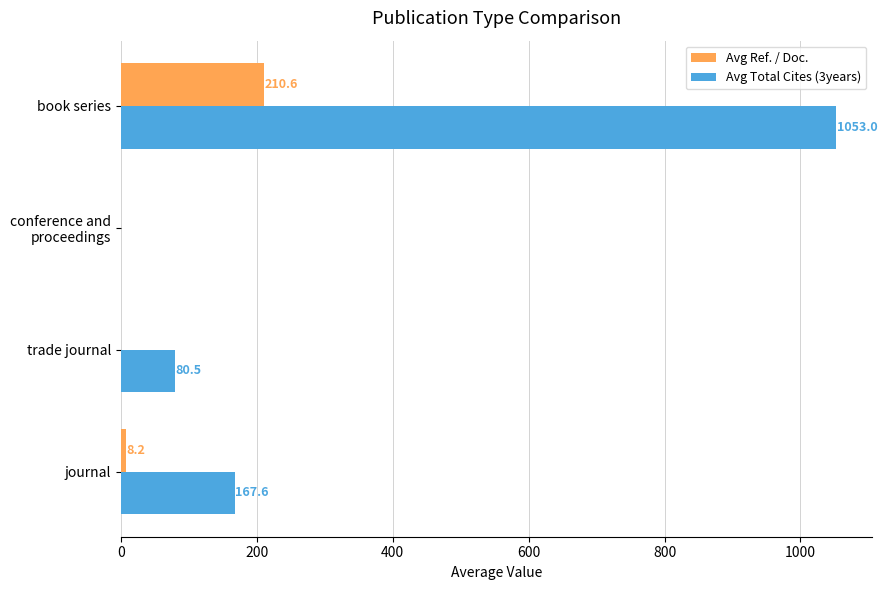

The Avg Total Cites (3years) series shows 53.6 at journal. True or false?

False